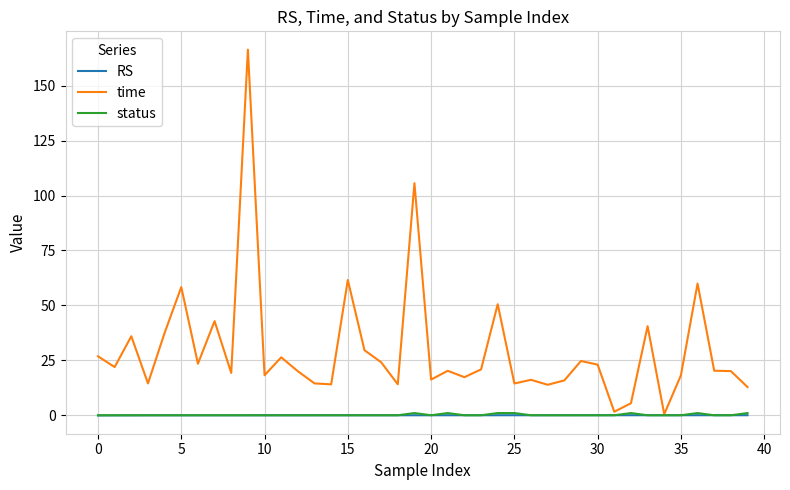

What is the sum of all RS values?

0.1